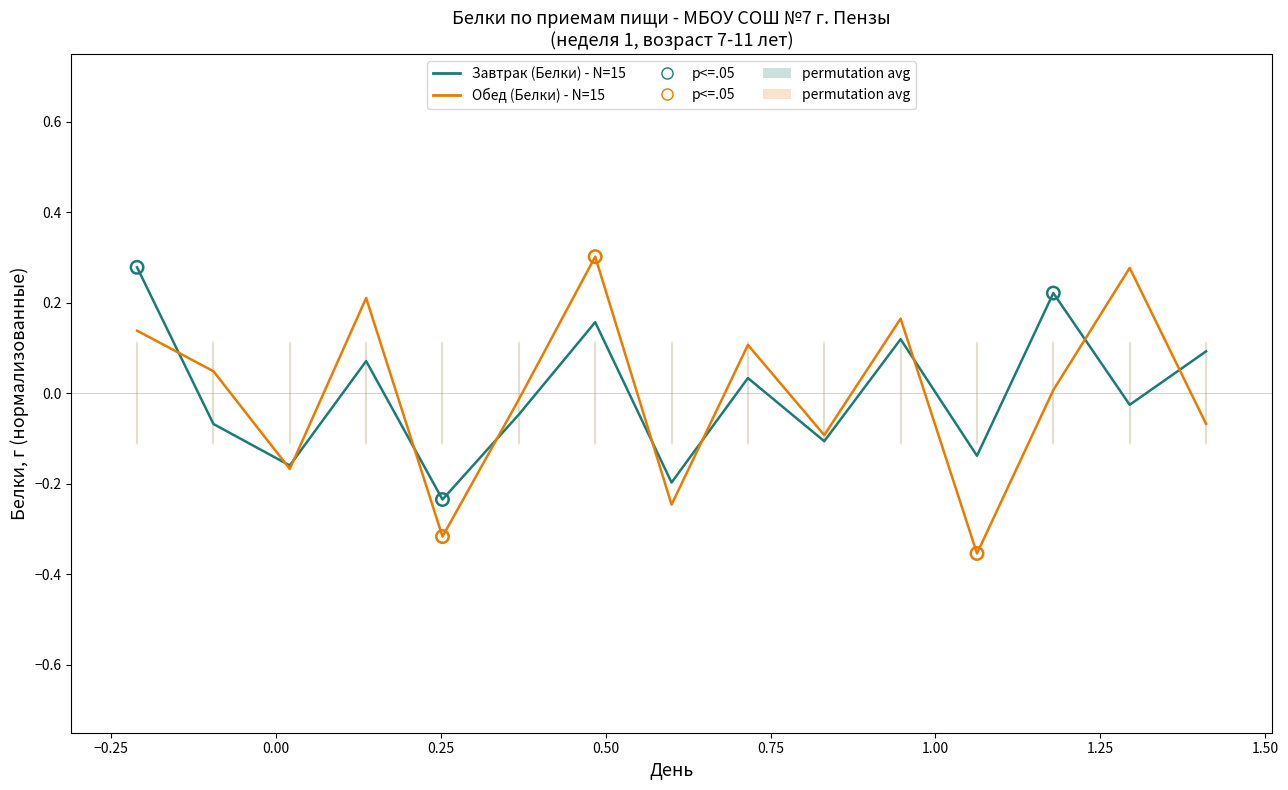

Which series has the widest spread of values?

Обед (Белки) - N=15